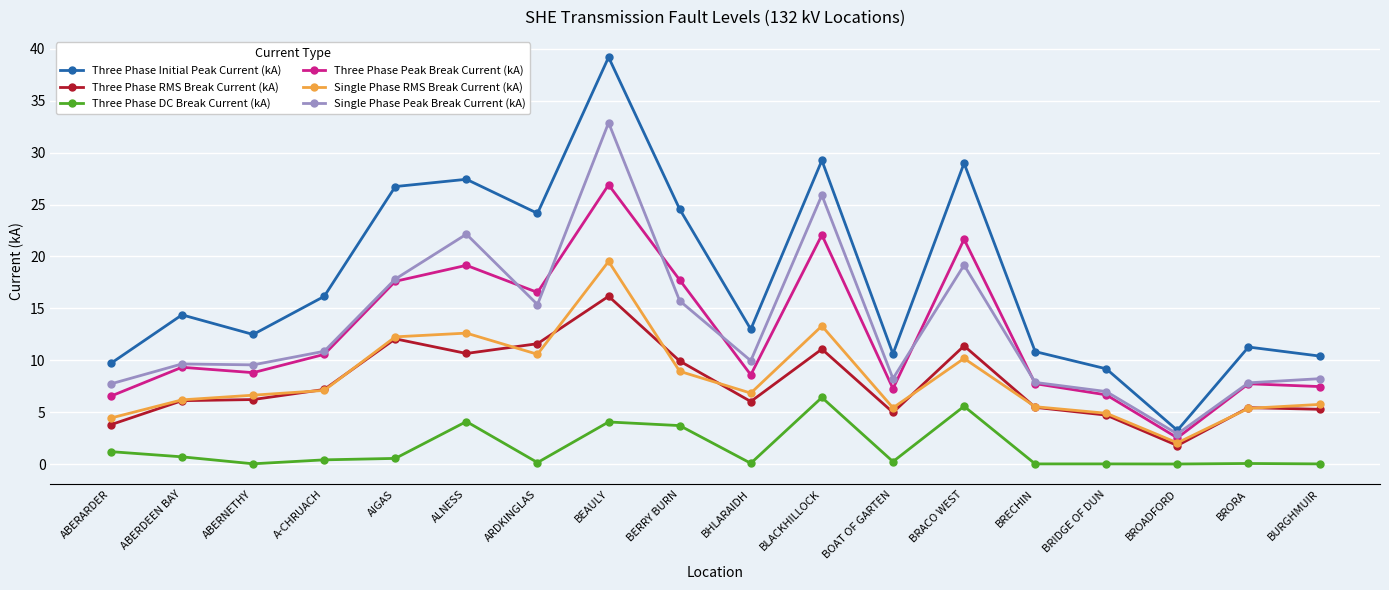

Which series has the largest total across all categories?

Three Phase Initial Peak Current (kA)